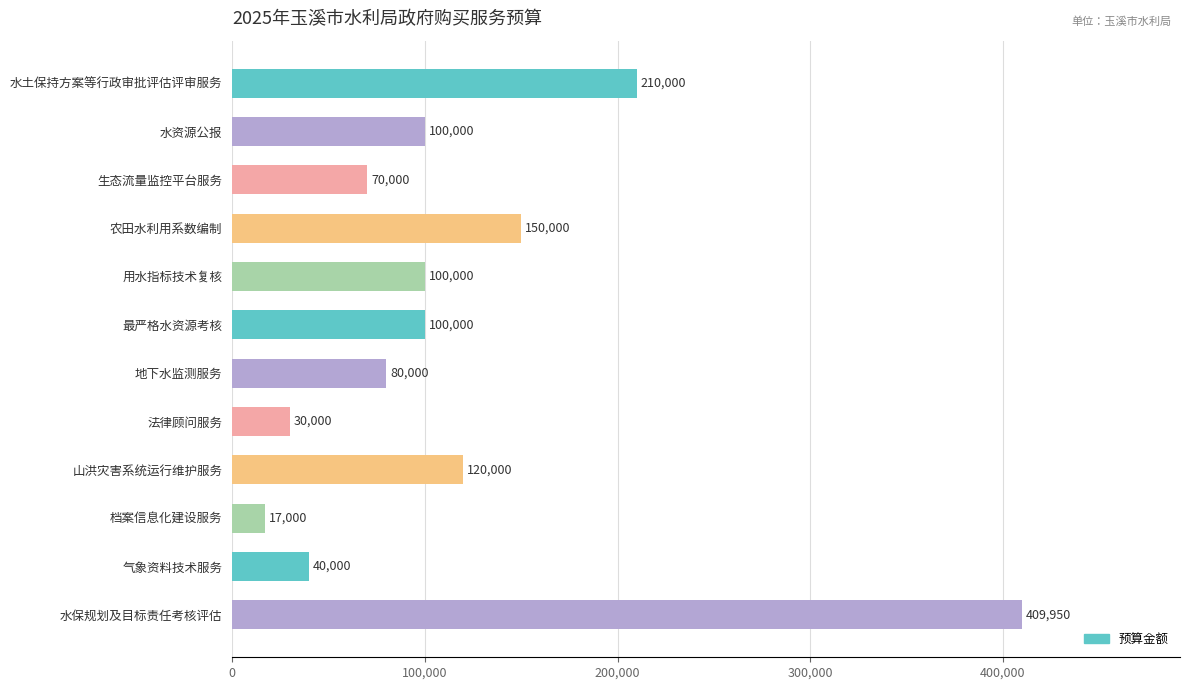

Count the number of data series in this chart.

1